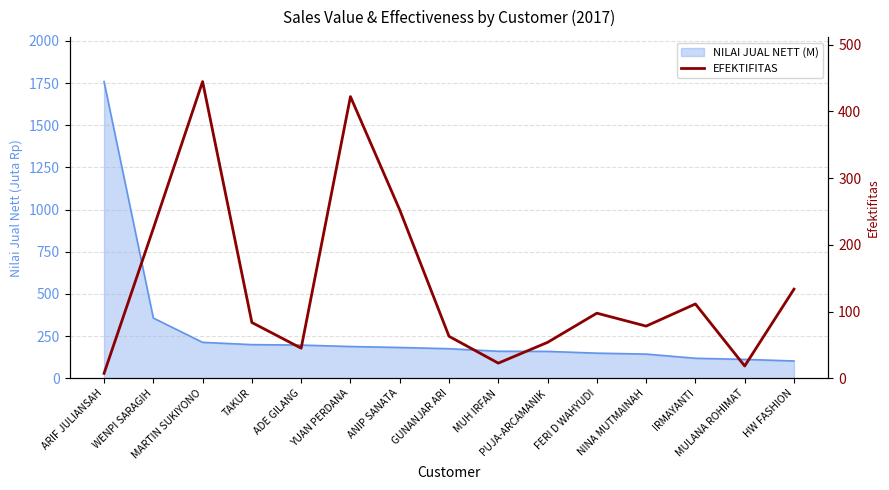

How many points are higher than both their immediate neighbors (excluding endpoints)?

4